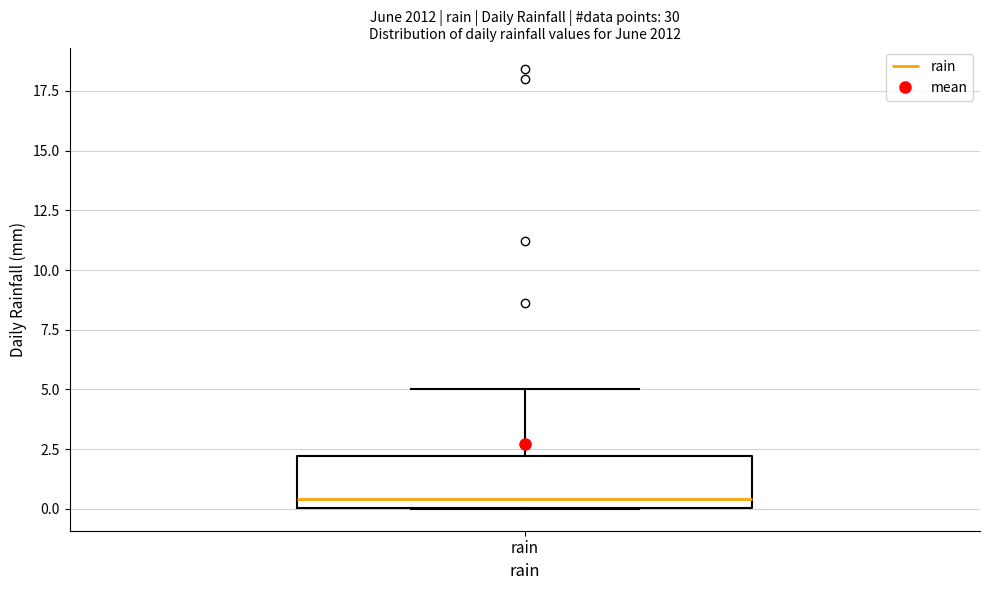

Transcribe this box plot: give where the median line is, the range the box spans, and where the two whiskers end, as read against the y-axis. The values are not printed on the chart, so give them approximately, as read against the axis.

median 0.5, box 0.0 to 2.0, whiskers 0.0 to 5.0